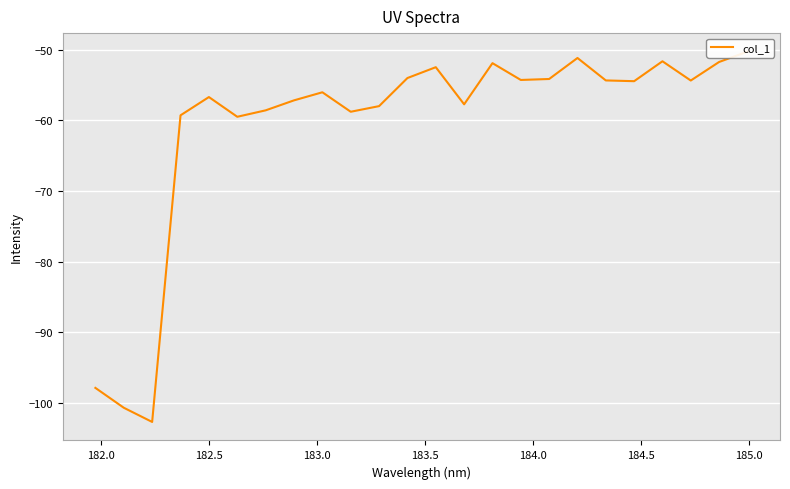

How many distinct data groups are displayed?

1